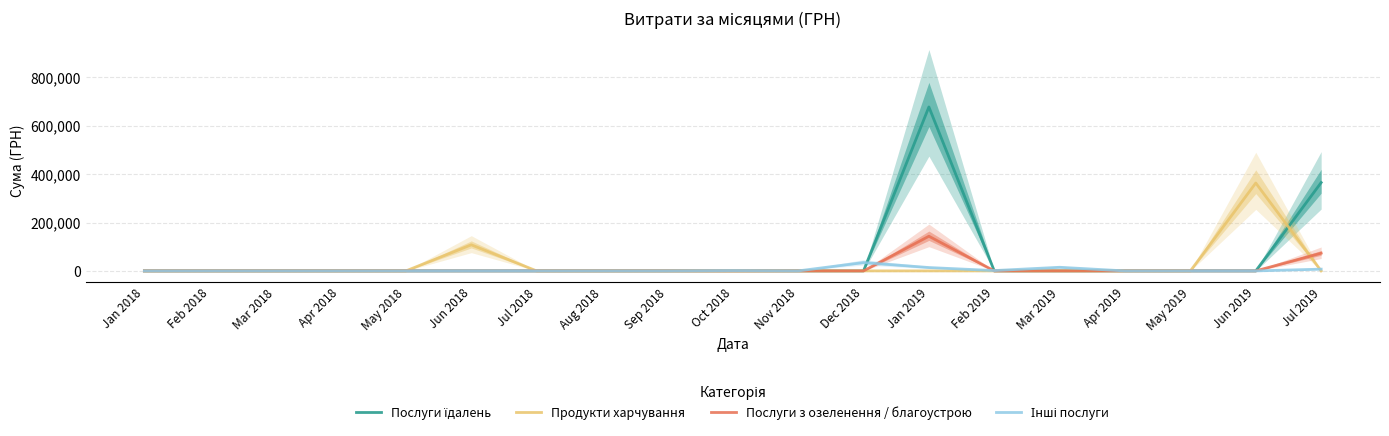

What is the difference between the highest and lowest values at Mar 2019?

15017.7